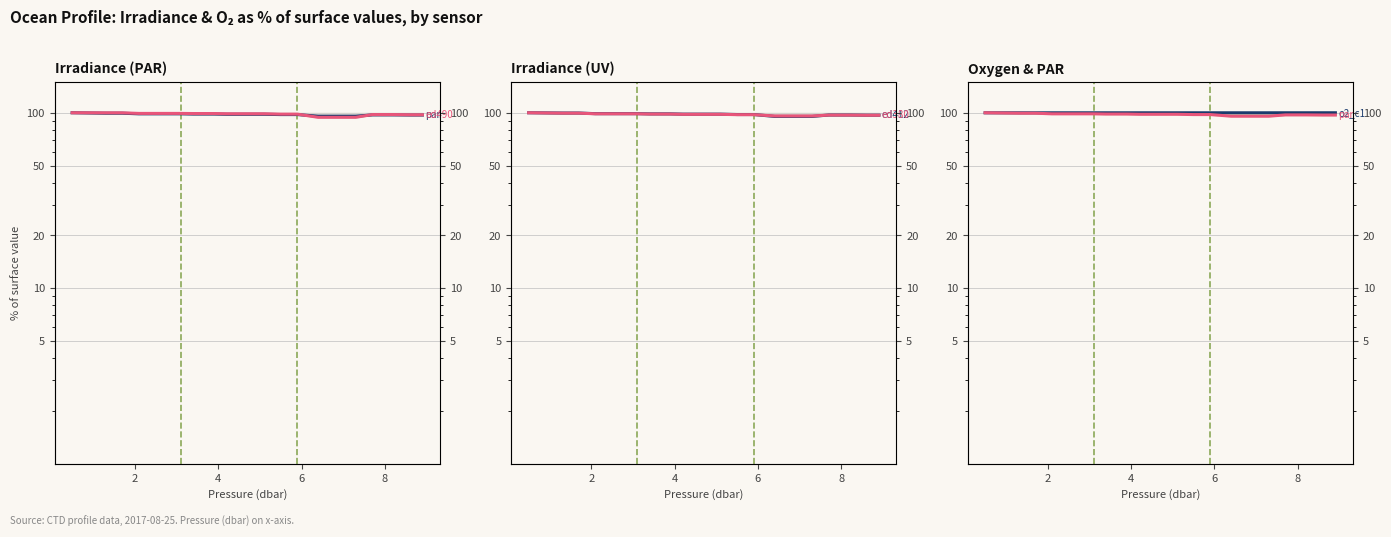

What is the difference between the highest and lowest values at 2?

0.5